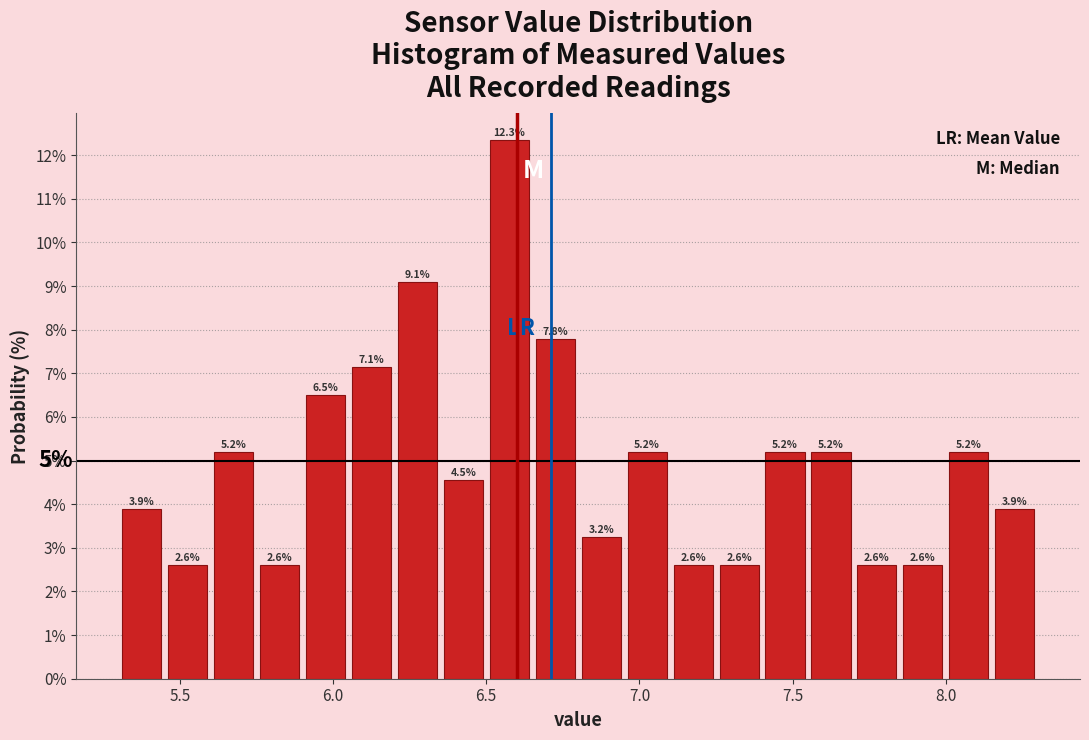

Around what value on the x-axis is the tallest bar? Give the approximate position of its centre, as read against the axis.

6.60